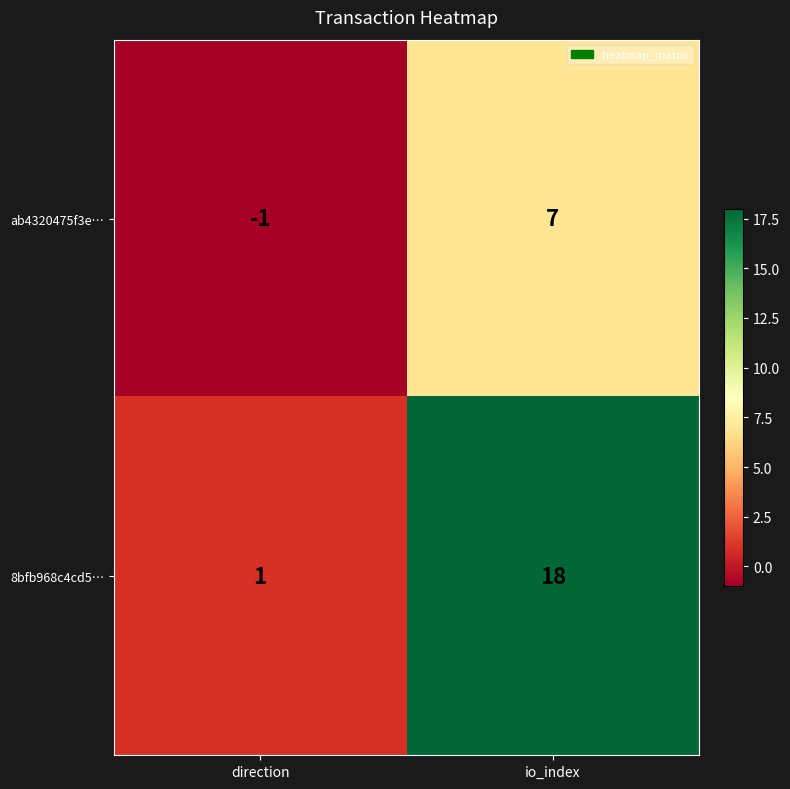

What is the spread (max minus min) of values at direction?

2